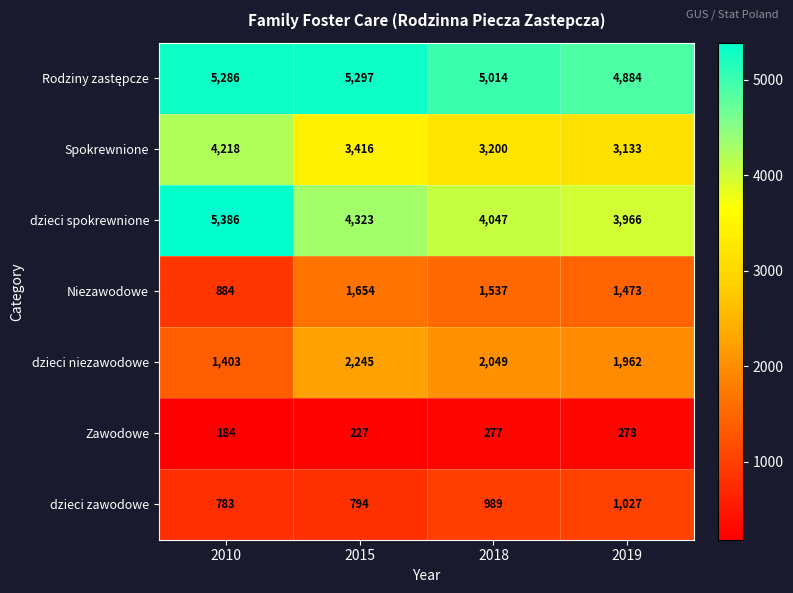

Which series has the widest spread of values?

dzieci spokrewnione